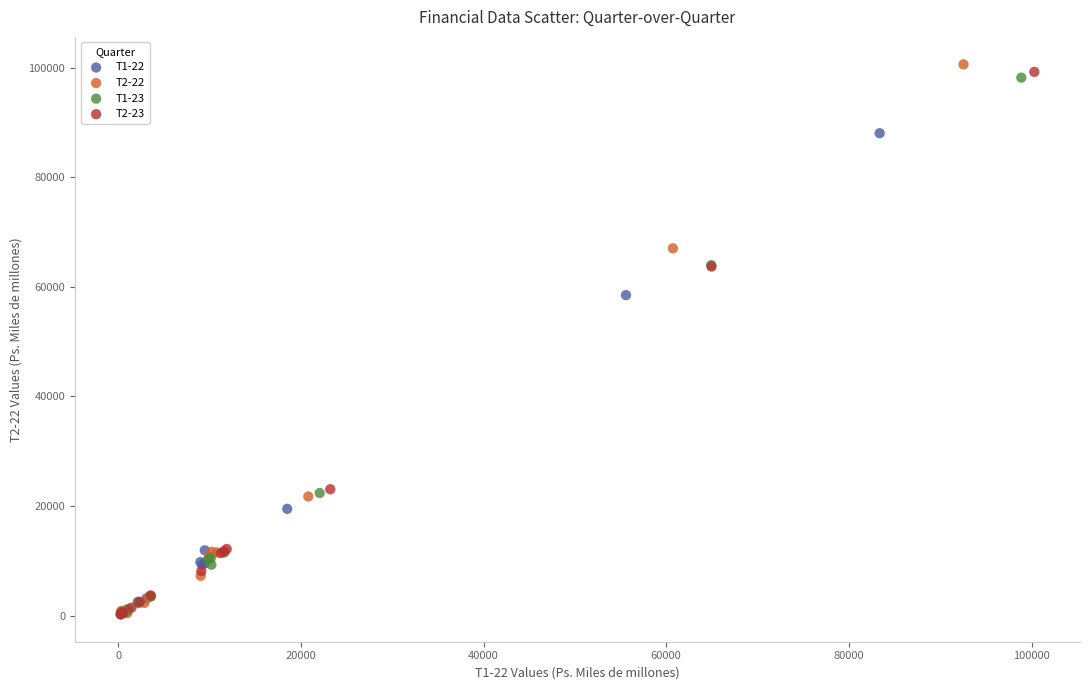

Which series has the widest spread of Y values?

T2-22